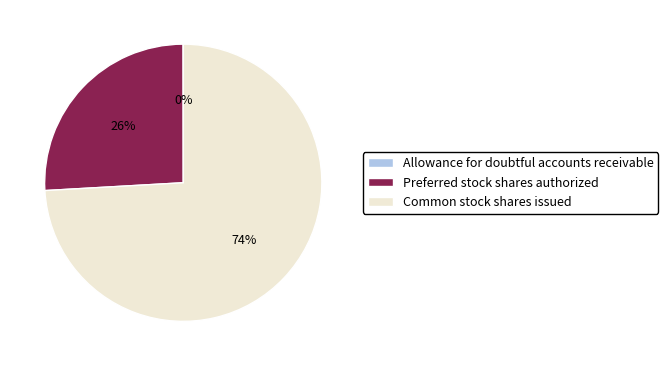

True or false: Preferred stock shares authorized accounts for 26% of the total.

True